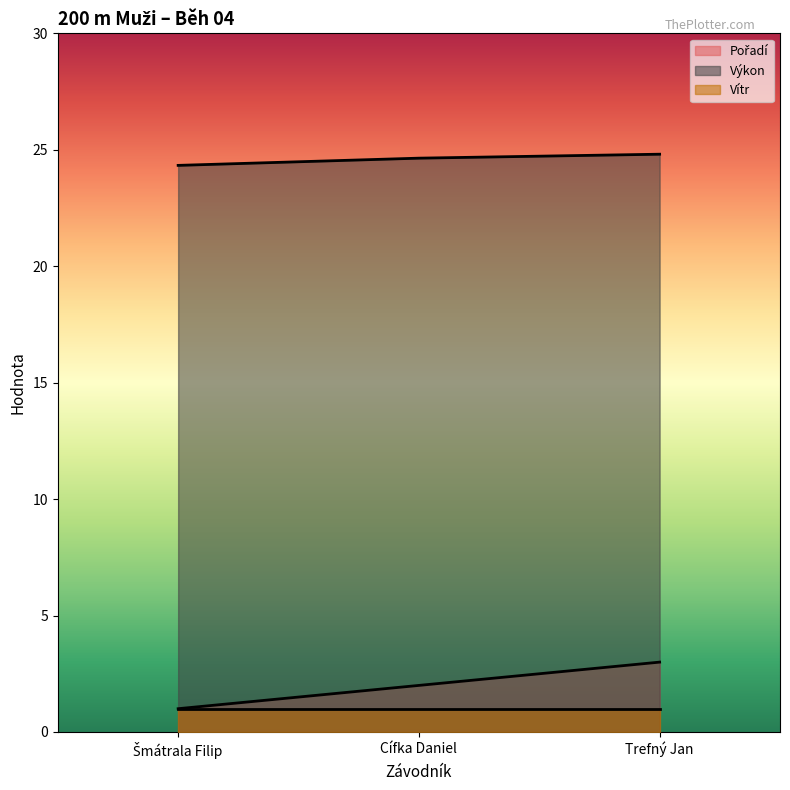

What is the value of the Pořadí point at the 2nd from the left?

2.0